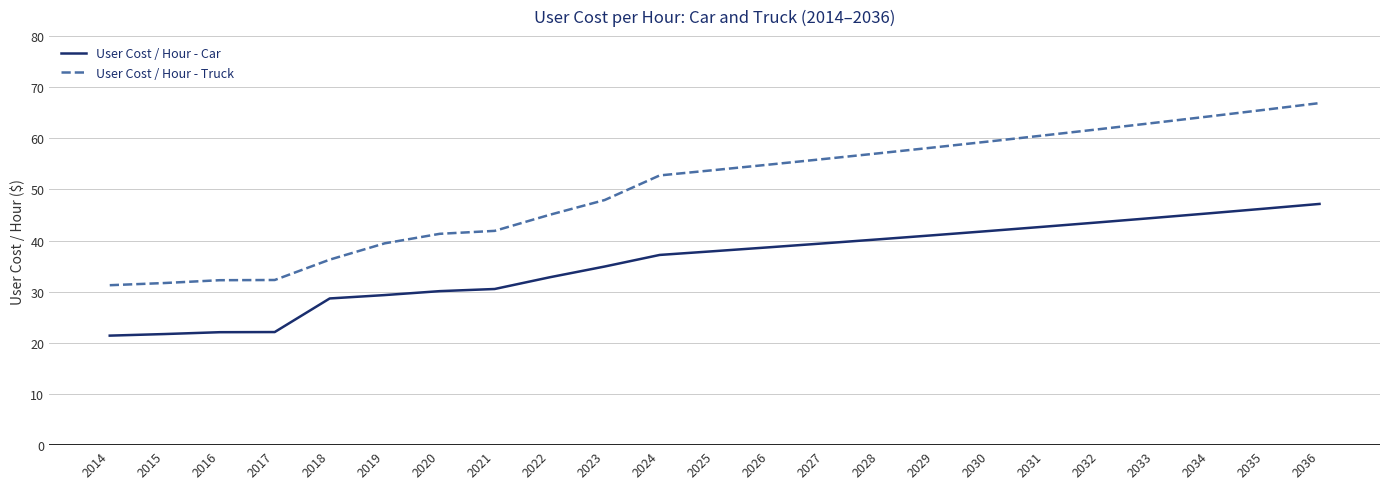

How many categories are shown in the chart?

23